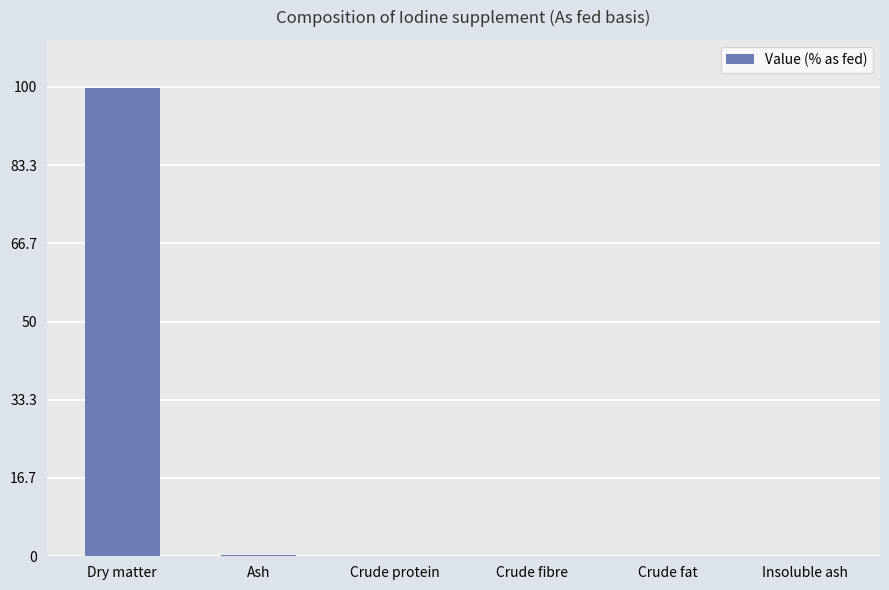

What is the greatest value displayed?

99.8